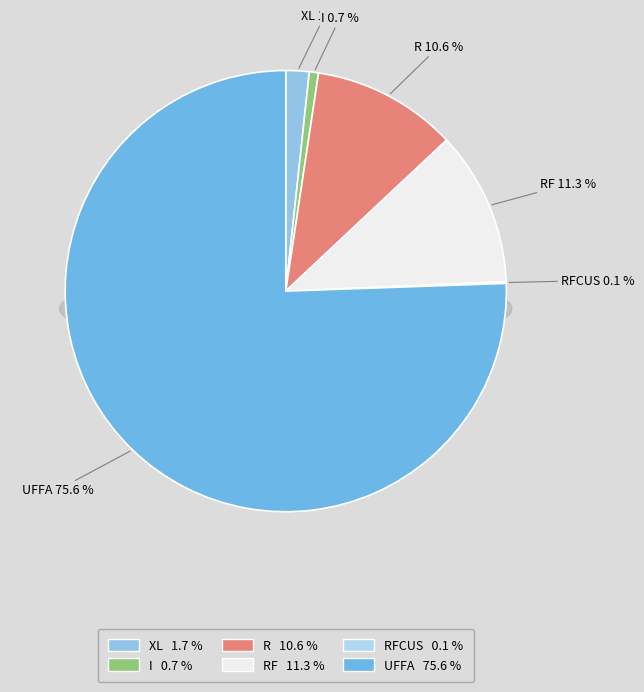

To the nearest percent, what is the combined percentage of RF and UFFA?

87%